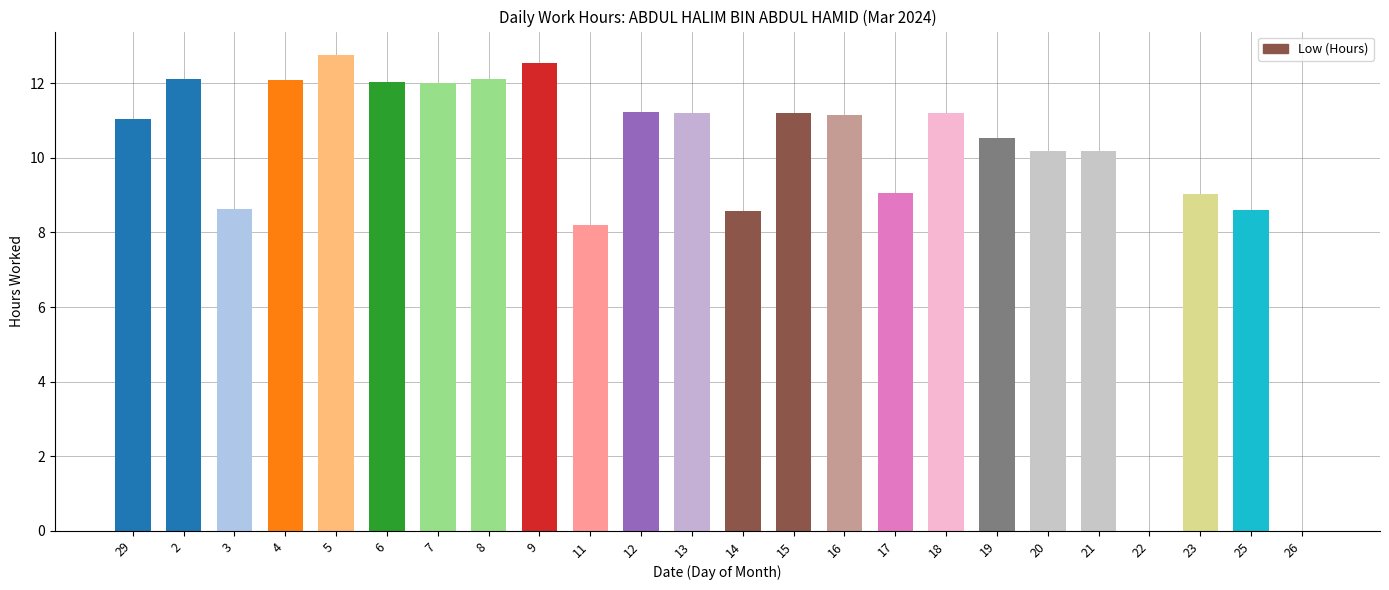

True or false: the data shows 12.8 at 5.

True